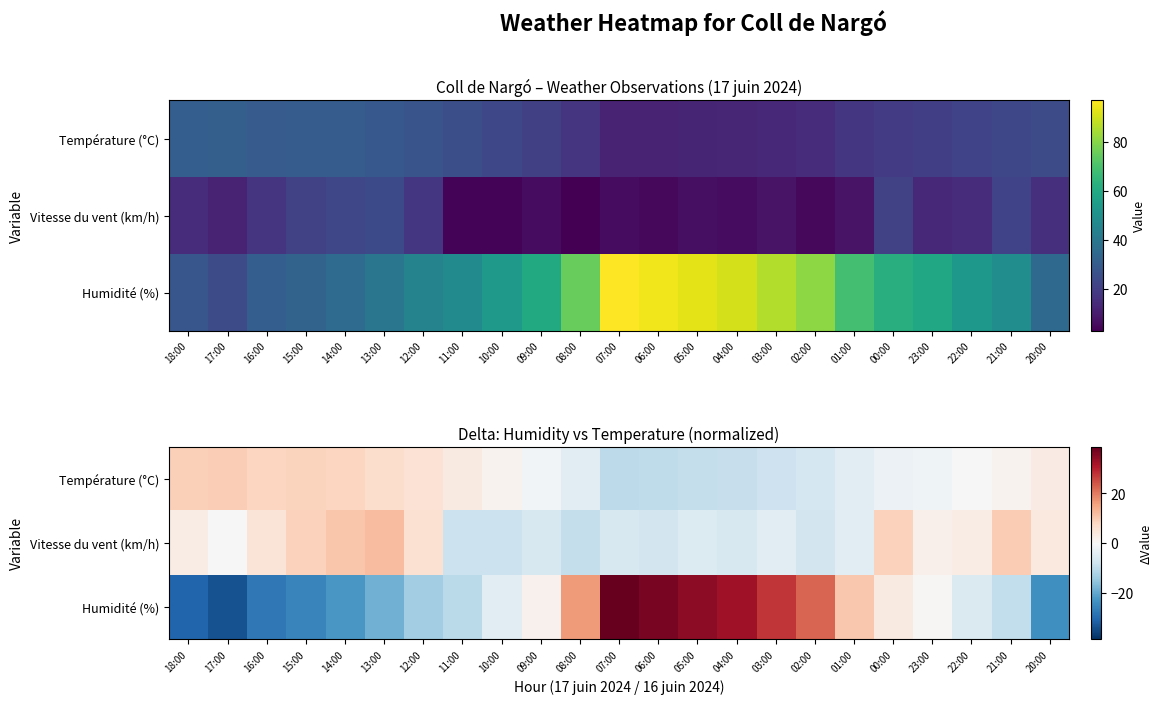

What is the difference between the maximum and minimum values in the Température (°C) series?

19.5